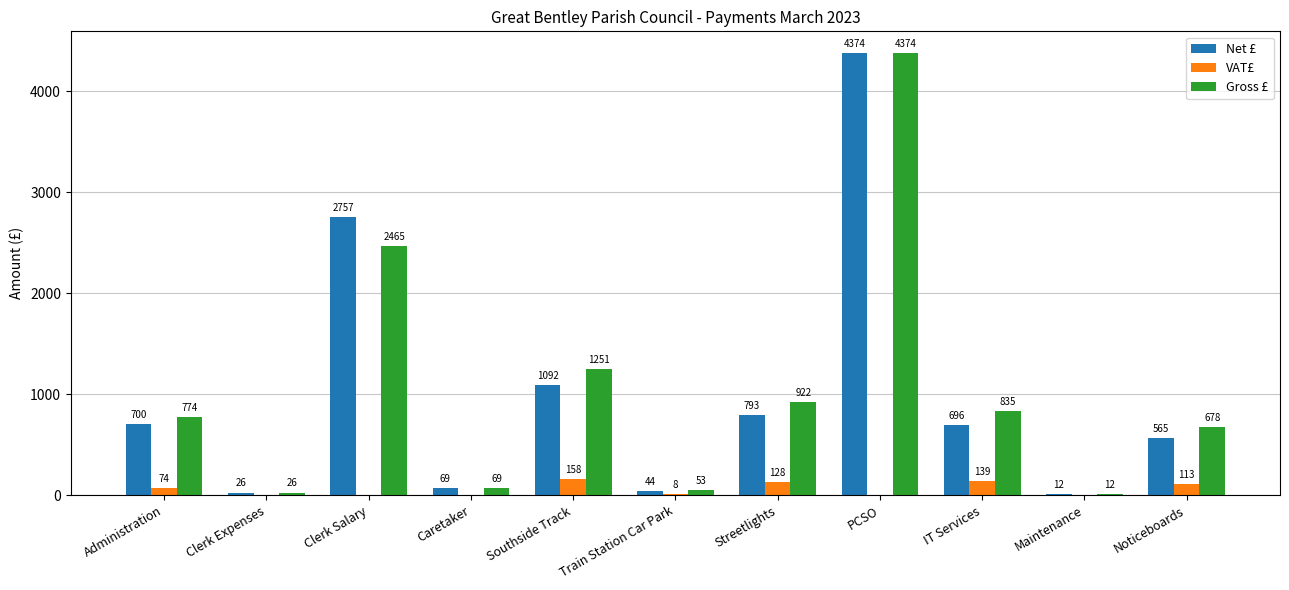

Which series has the largest total across all categories?

Gross £